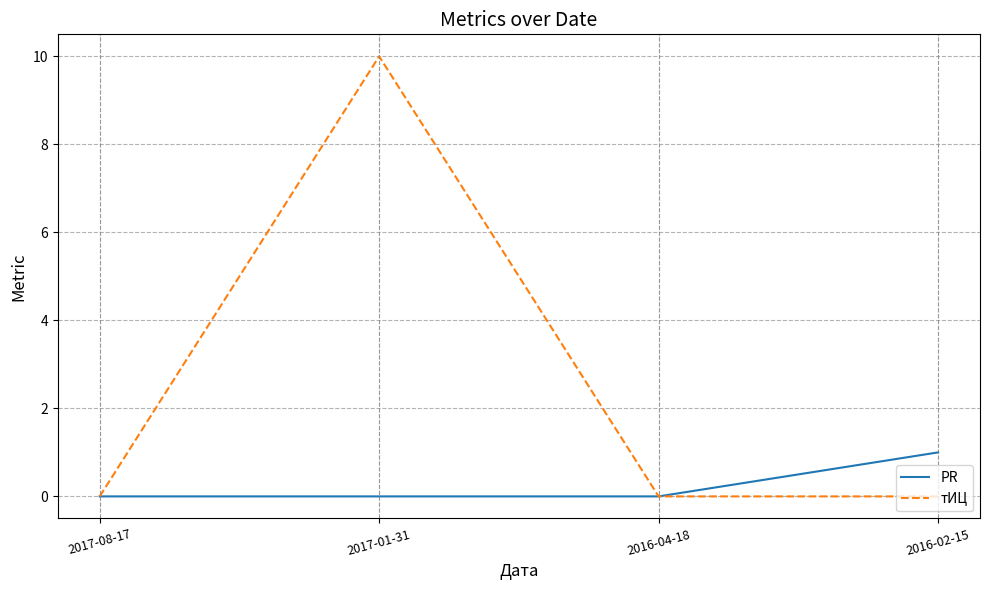

What are all the series names shown in the legend?

PR, тИЦ